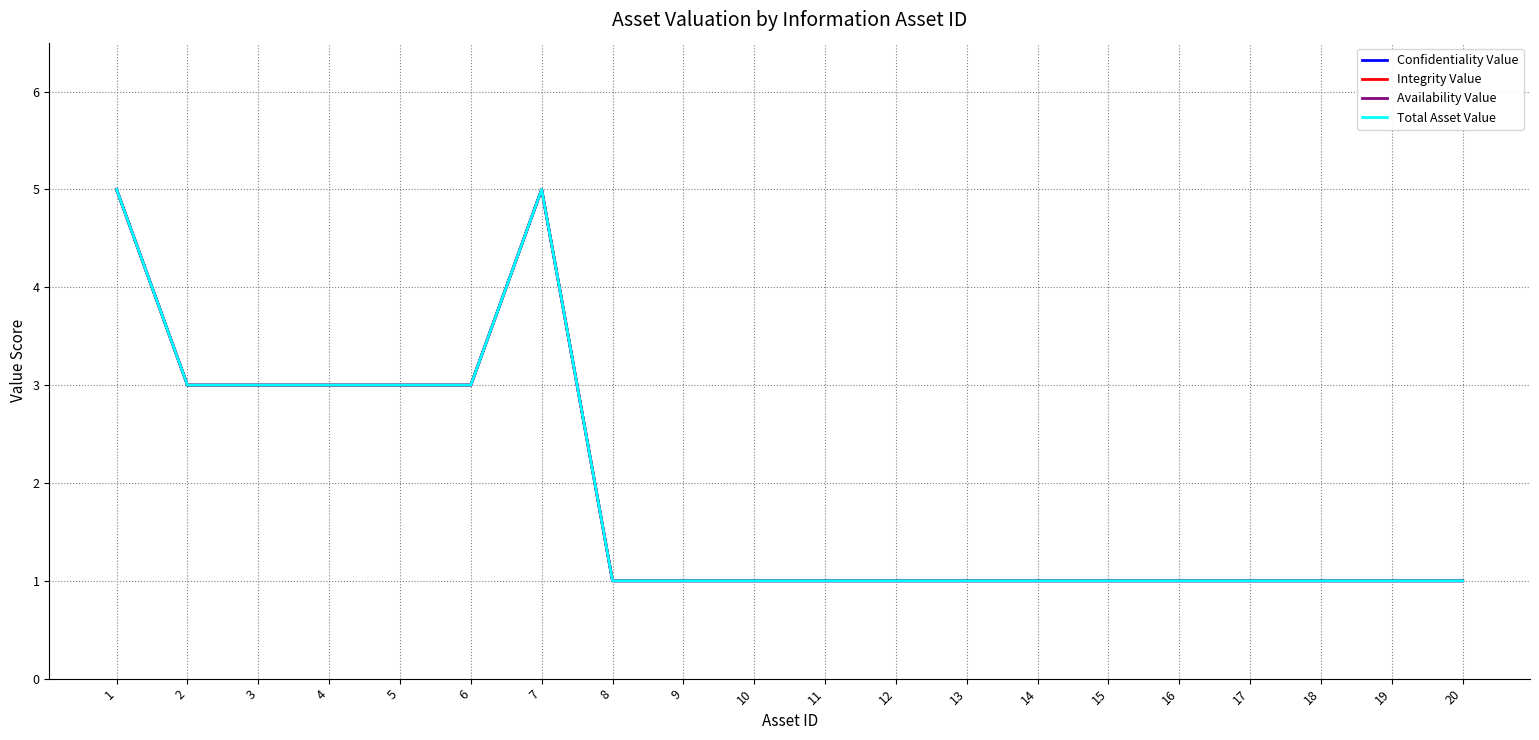

How many lines are shown in the chart?

4